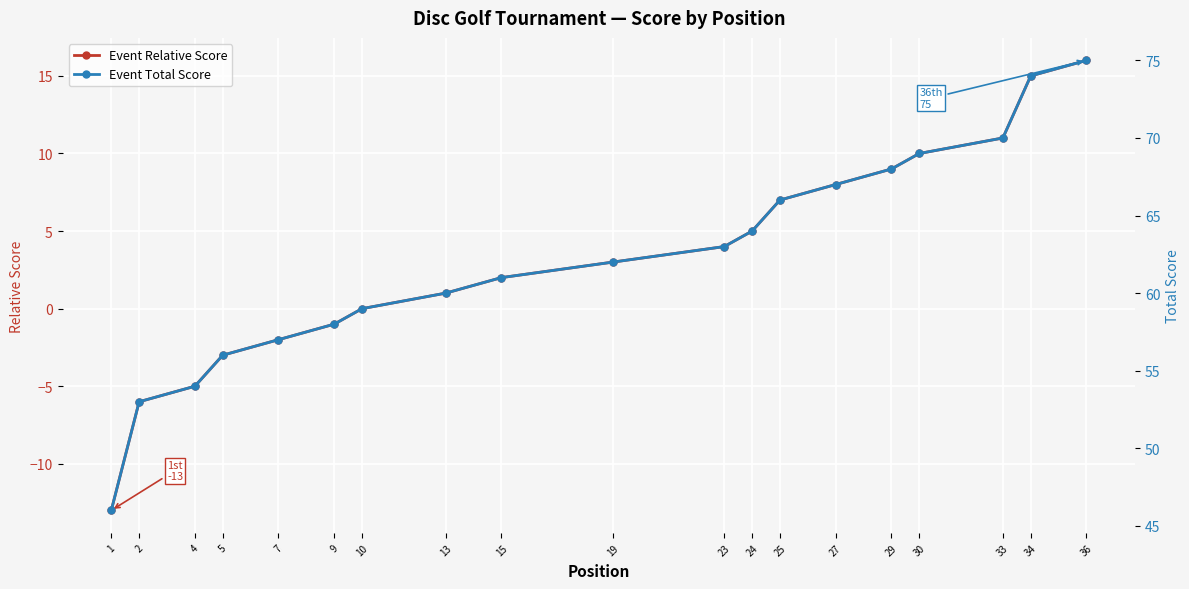

At which label does Event Total Score first exceed 62?

23